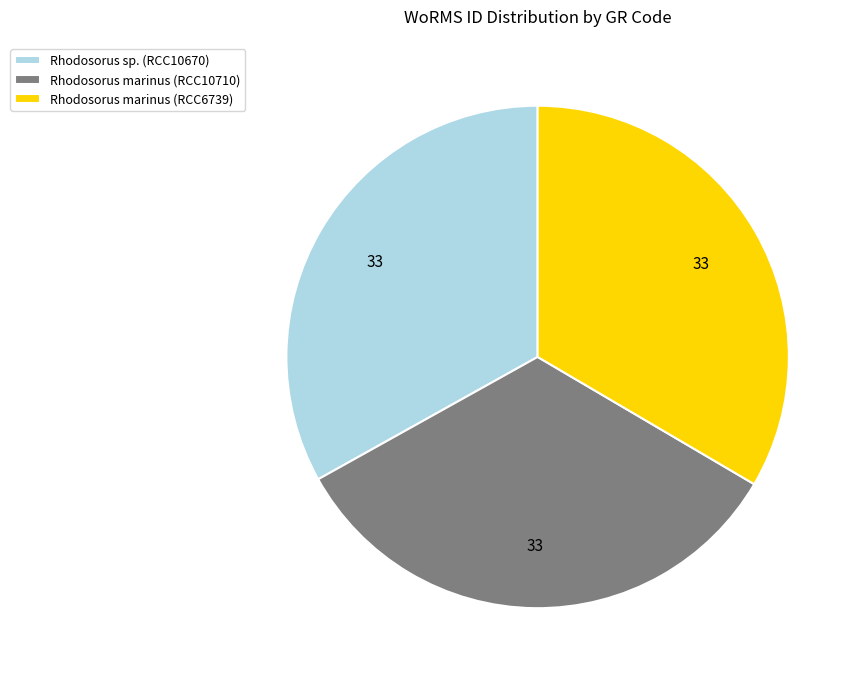

What is the ratio of the value at Rhodosorus marinus (RCC6739) to the value at Rhodosorus sp. (RCC10670)?

1.0